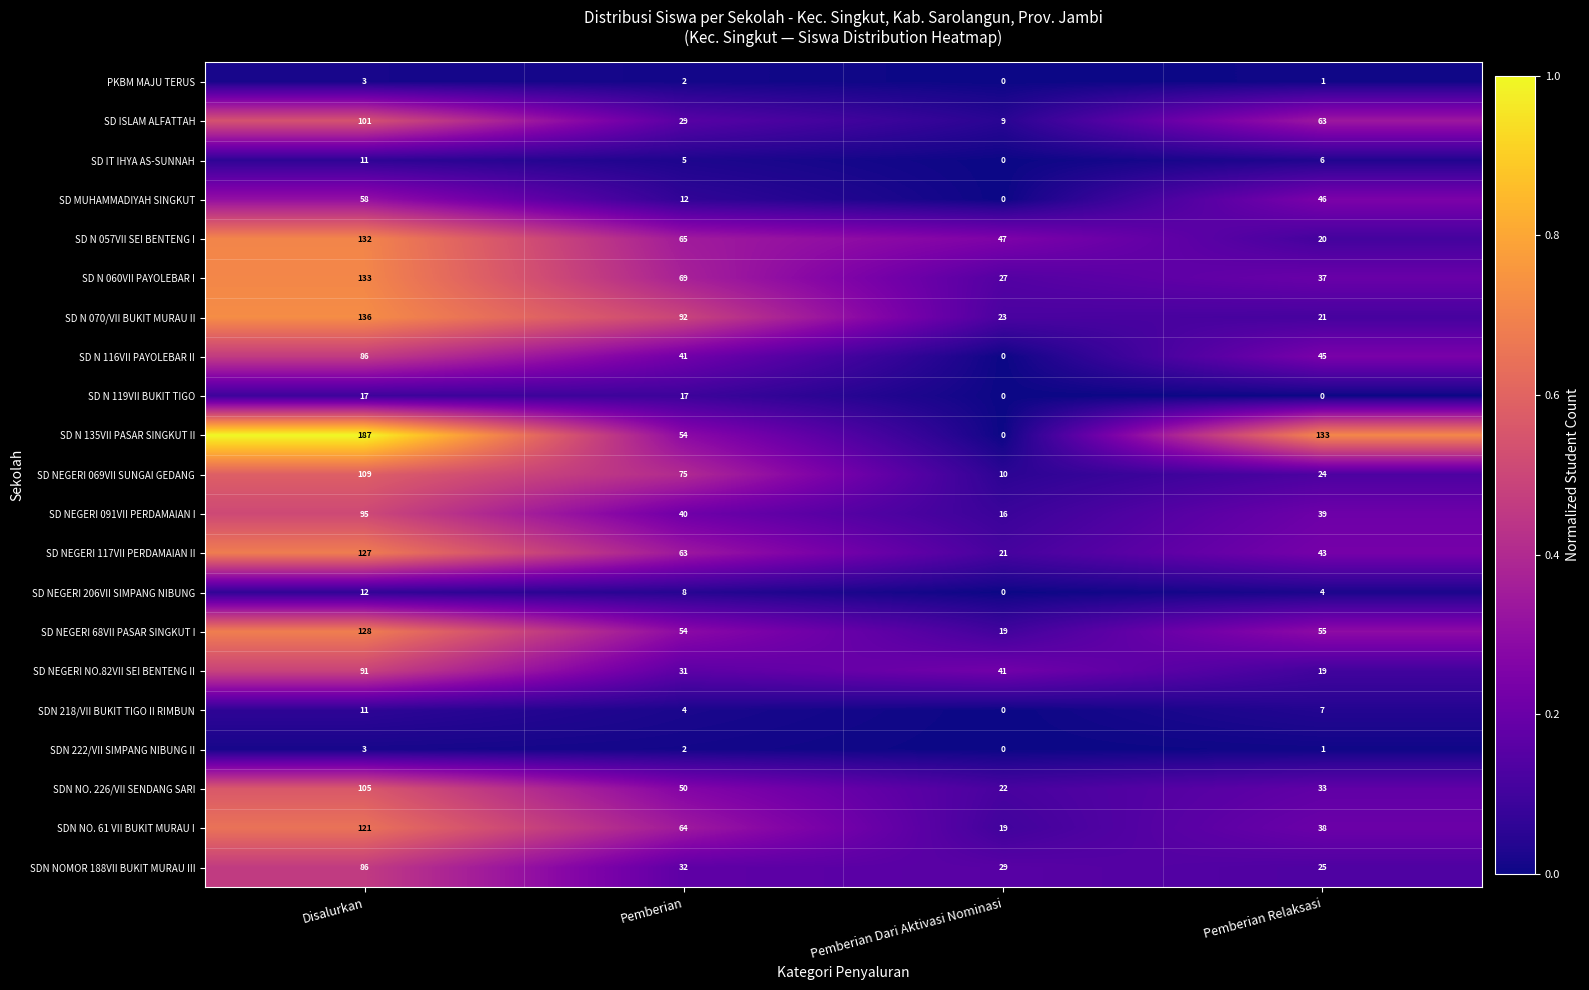

Is it true that SD MUHAMMADIYAH SINGKUT equals 4 at Pemberian?

False